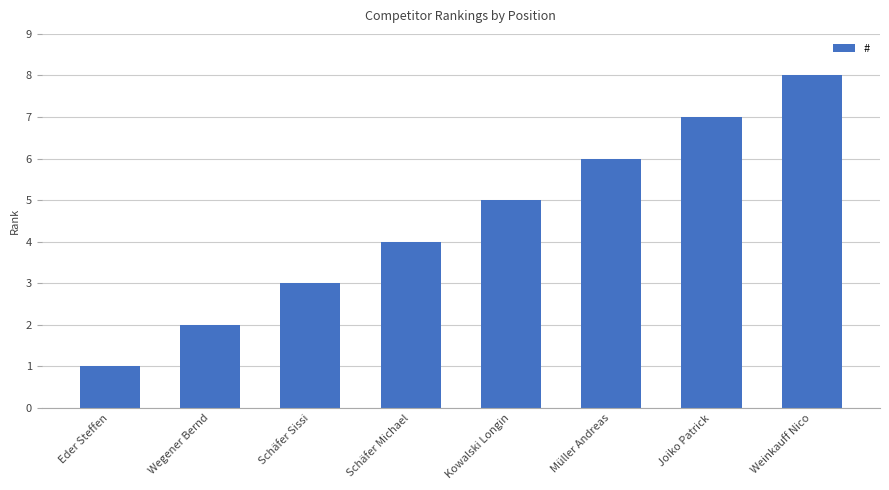

Where is the data nearest to the value 4?

Schäfer Michael